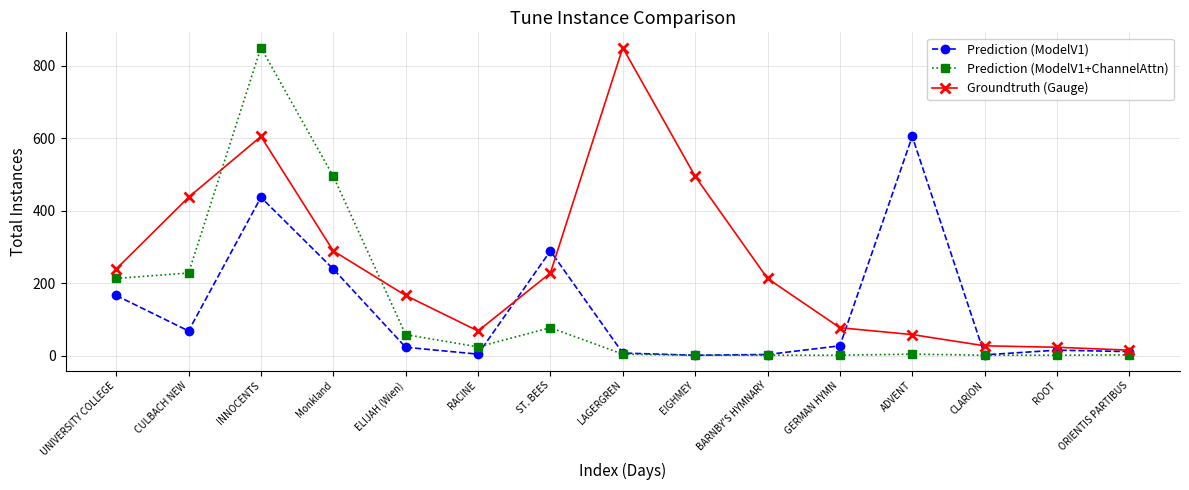

Where is the first local minimum for Groundtruth (Gauge)?

RACINE